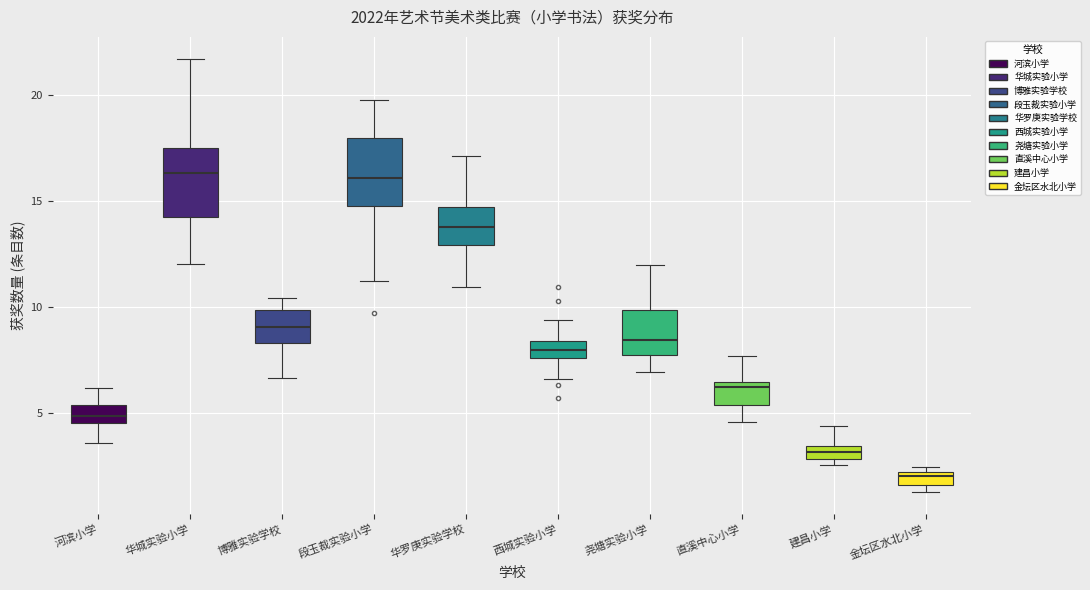

Which box's median line is the lowest?

金坛区水北小学